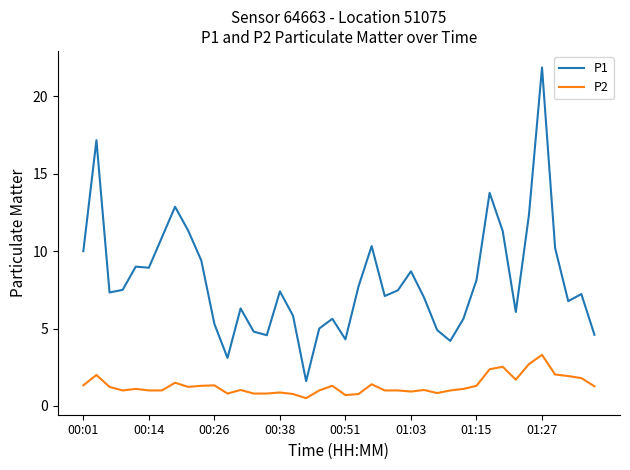

What is the smallest value displayed?

0.5